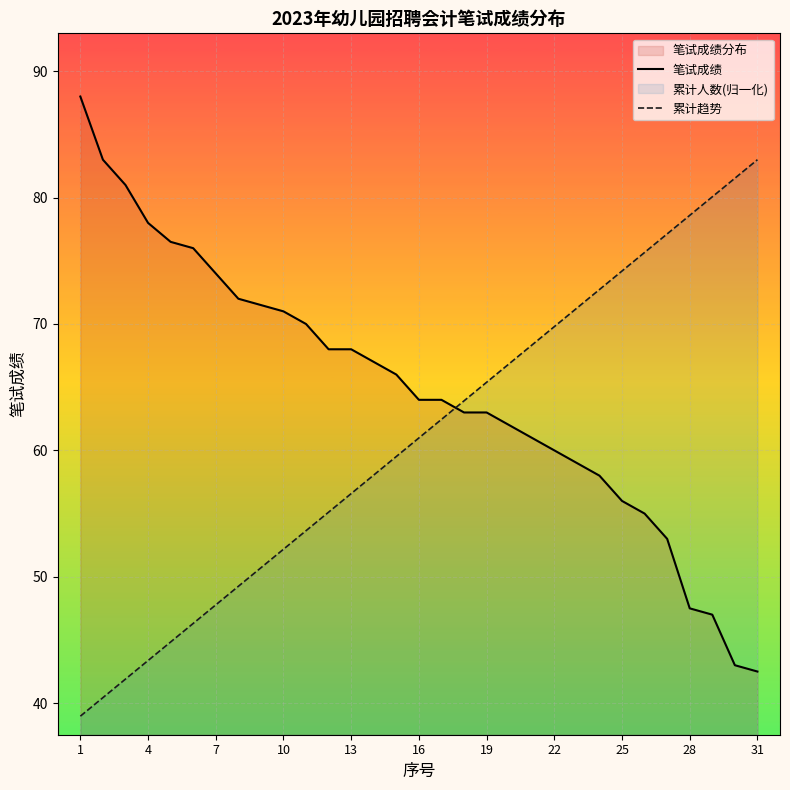

True or false: 笔试成绩 has more than 2 interior local peaks.

False